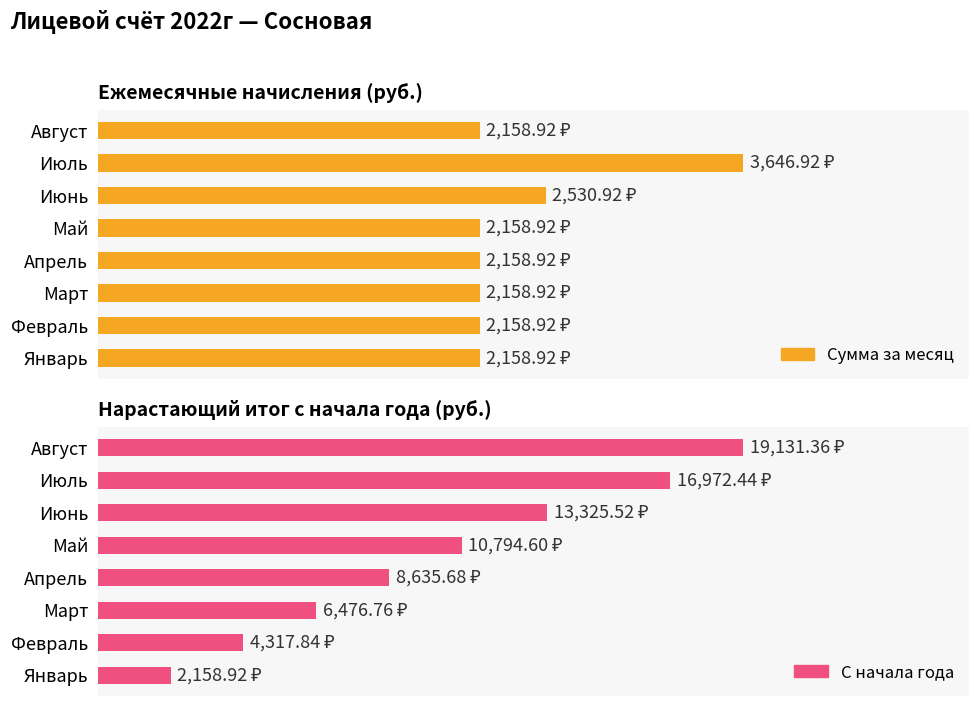

Reading right to left, transcribe all the data shown in this chart.

Сумма за месяц: 2158.9	3646.9	2530.9	2158.9	2158.9	2158.9	2158.9	2158.9
С начала года: 19131.4	16972.4	13325.5	10794.6	8635.7	6476.8	4317.8	2158.9